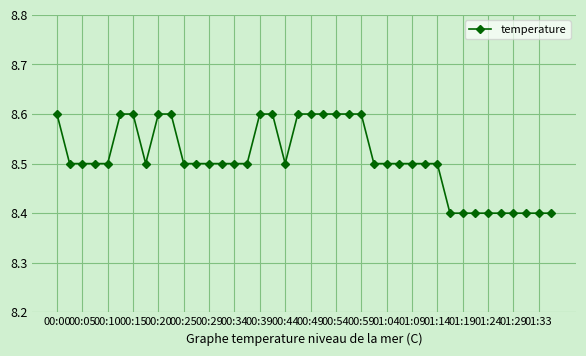

How many values are between 8 and 9?

40